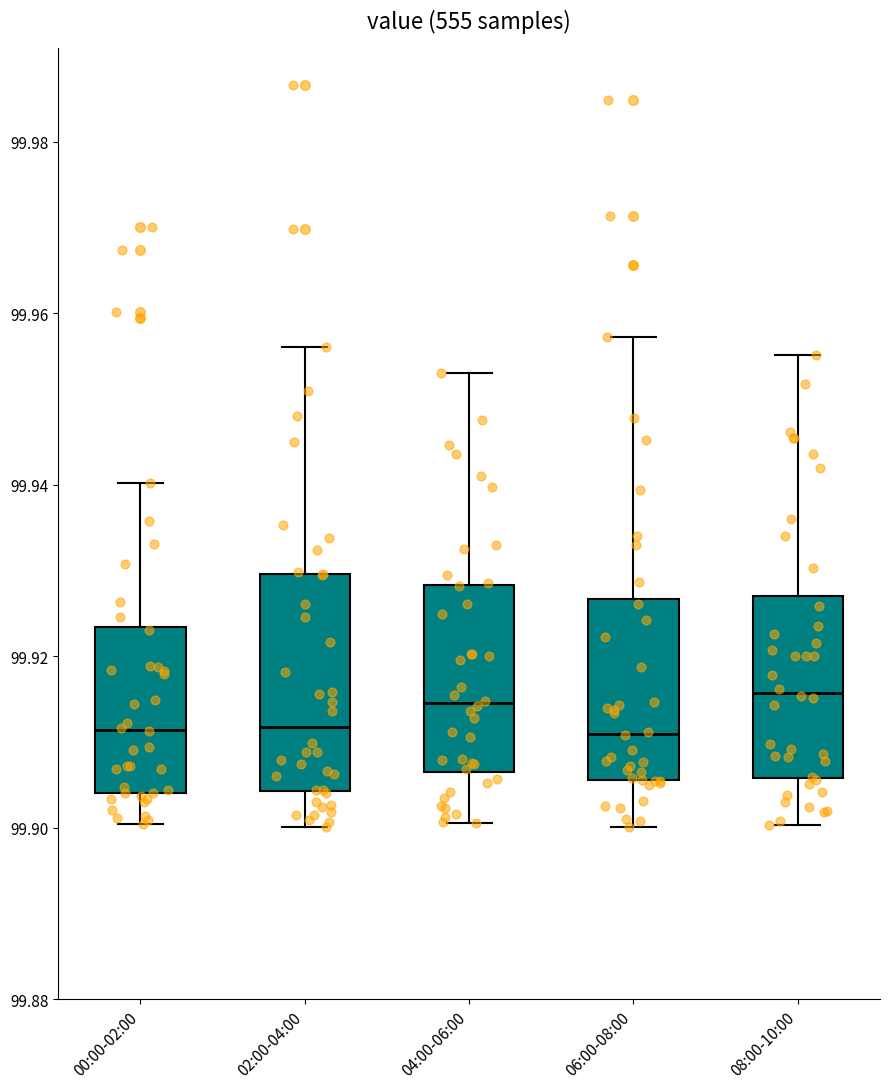

Reading left to right, transcribe this box plot: for each box, give where its median line is, the range the box spans, and where its two whiskers end, as read against the y-axis. The values are not printed on the chart, so give them approximately, as read against the axis.

00:00-02:00: median 99.912, box 99.904 to 99.924, whiskers 99.900 to 99.940
02:00-04:00: median 99.912, box 99.904 to 99.930, whiskers 99.900 to 99.956
04:00-06:00: median 99.914, box 99.906 to 99.928, whiskers 99.900 to 99.954
06:00-08:00: median 99.910, box 99.906 to 99.926, whiskers 99.900 to 99.958
08:00-10:00: median 99.916, box 99.906 to 99.926, whiskers 99.900 to 99.956